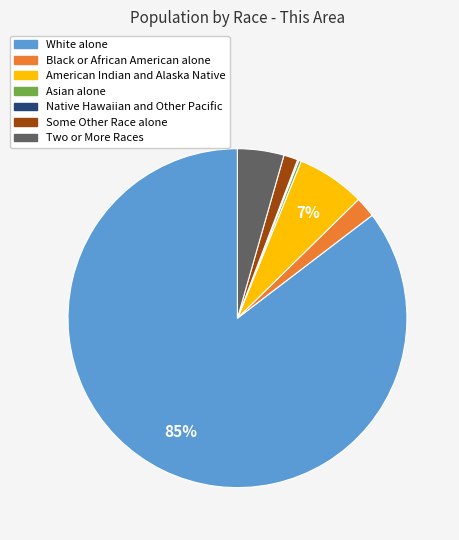

Combined, do Some Other Race alone and Black or African American alone account for over 50%?

No